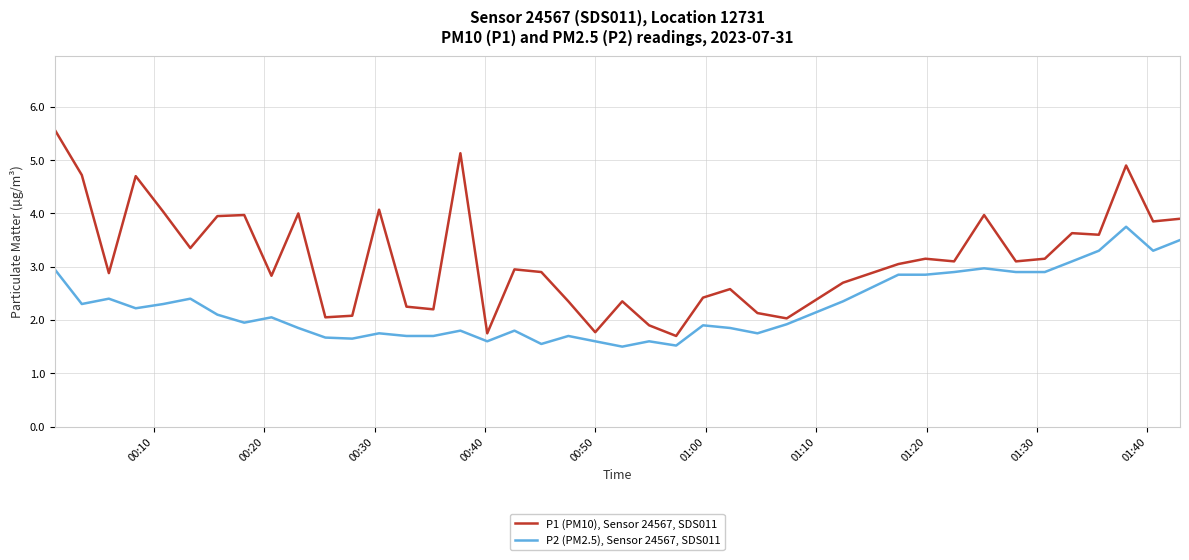

Which series has the widest spread of values?

P1 (PM10), Sensor 24567, SDS011